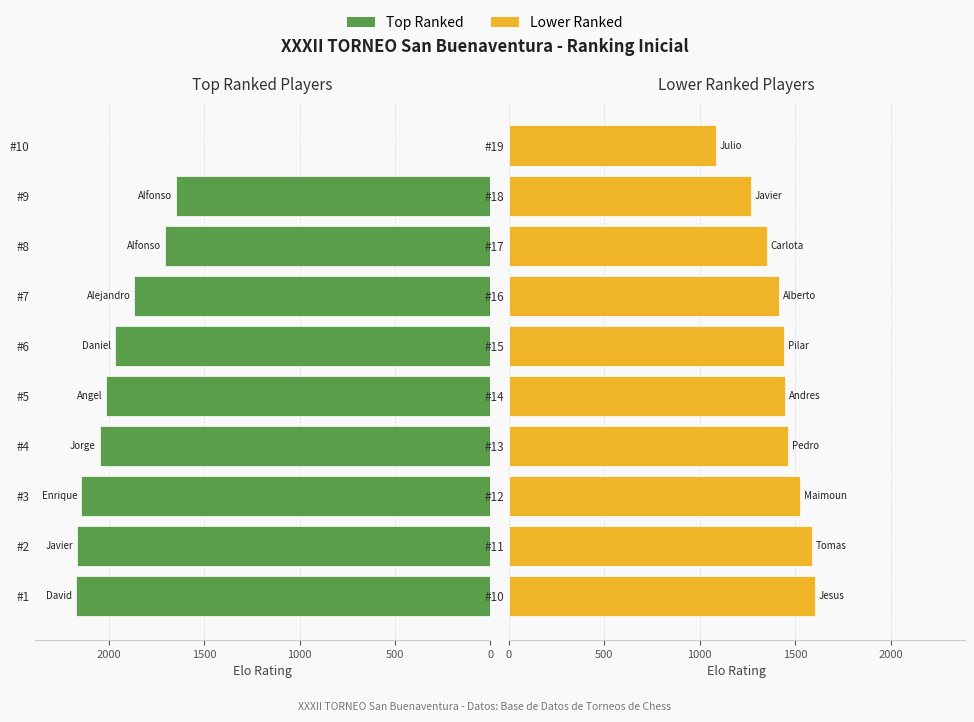

True or false: Top Ranked has a value of 3222 at #1.

False